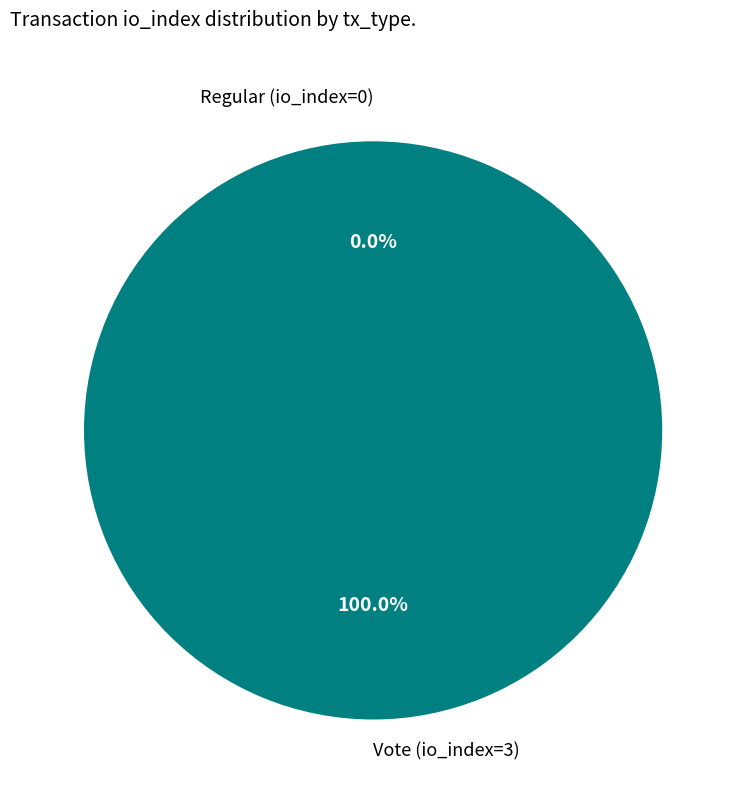

Which slice is the smallest?

Regular (io_index=0)